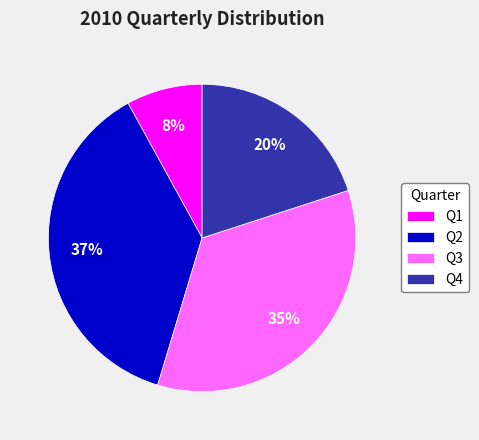

Rank the categories by value from lowest to highest.

Q1, Q4, Q3, Q2